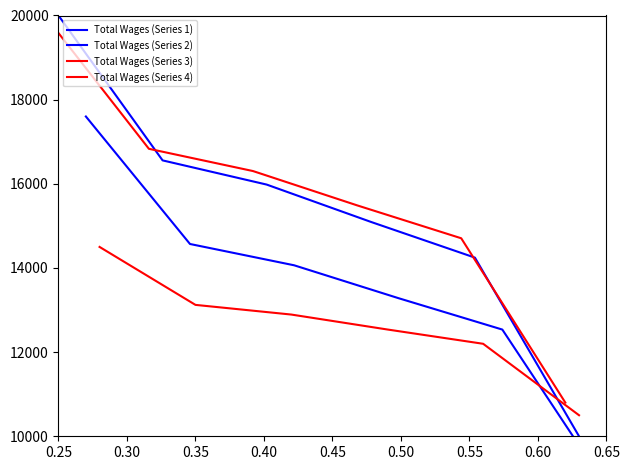

At 0.40, list the series in order from largest to smallest.

Total Wages (Series 3), Total Wages (Series 1), Total Wages (Series 2), Total Wages (Series 4)